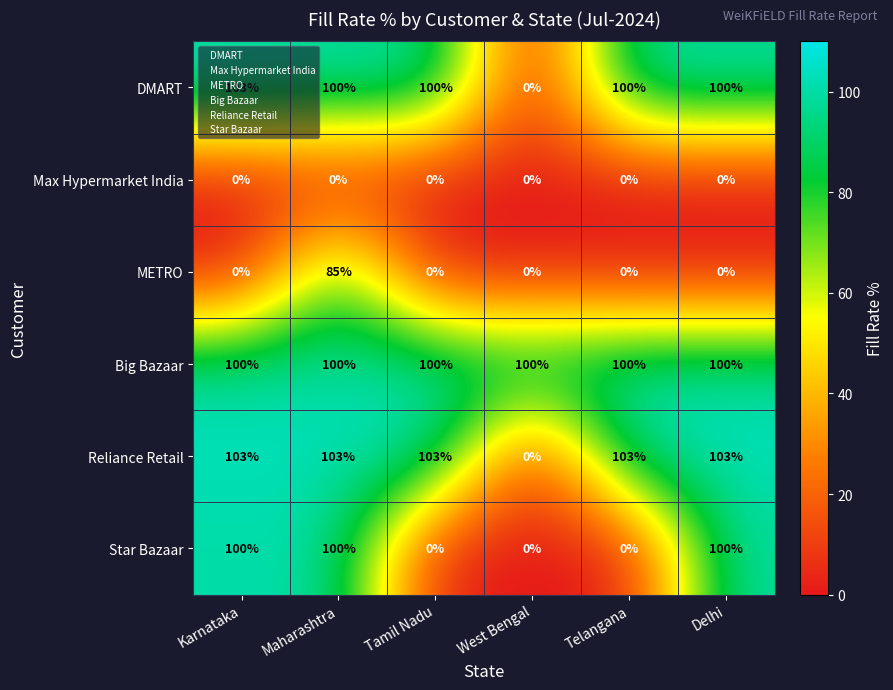

What is the total value across all series at West Bengal?

100